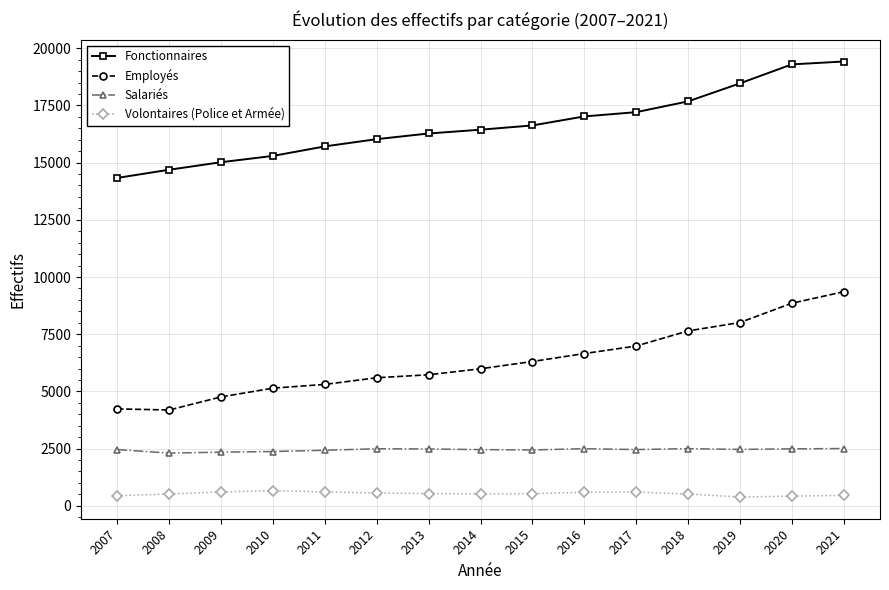

True or false: Fonctionnaires and Volontaires (Police et Armée) cross at least once.

False